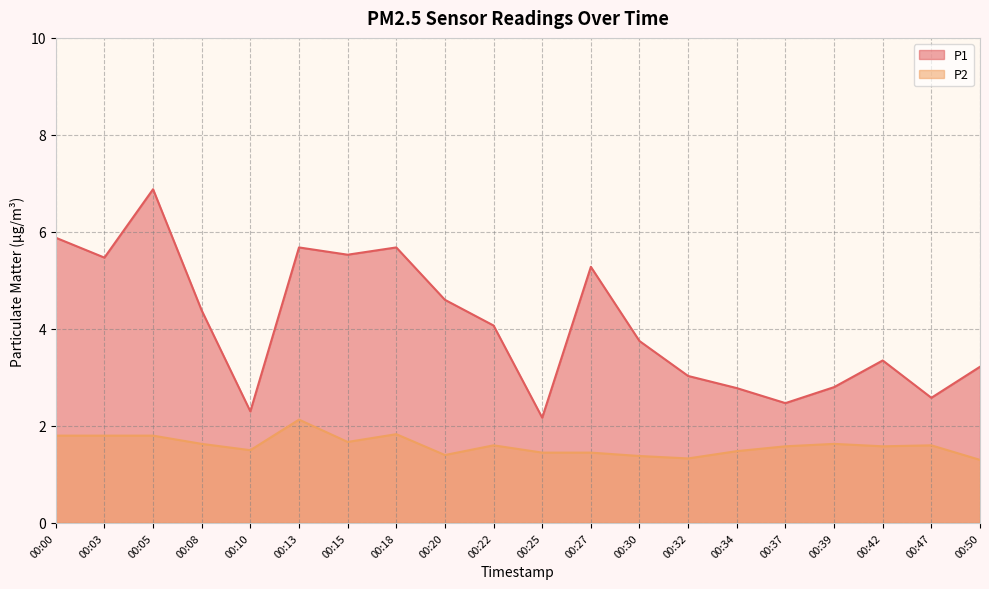

In P2, how many points are higher than both neighbors (excluding endpoints)?

5